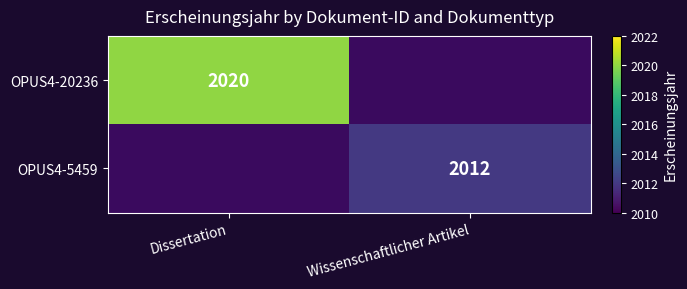

Is the value of OPUS4-20236 at Dissertation greater than the value of OPUS4-5459 at Wissenschaftlicher Artikel?

Yes